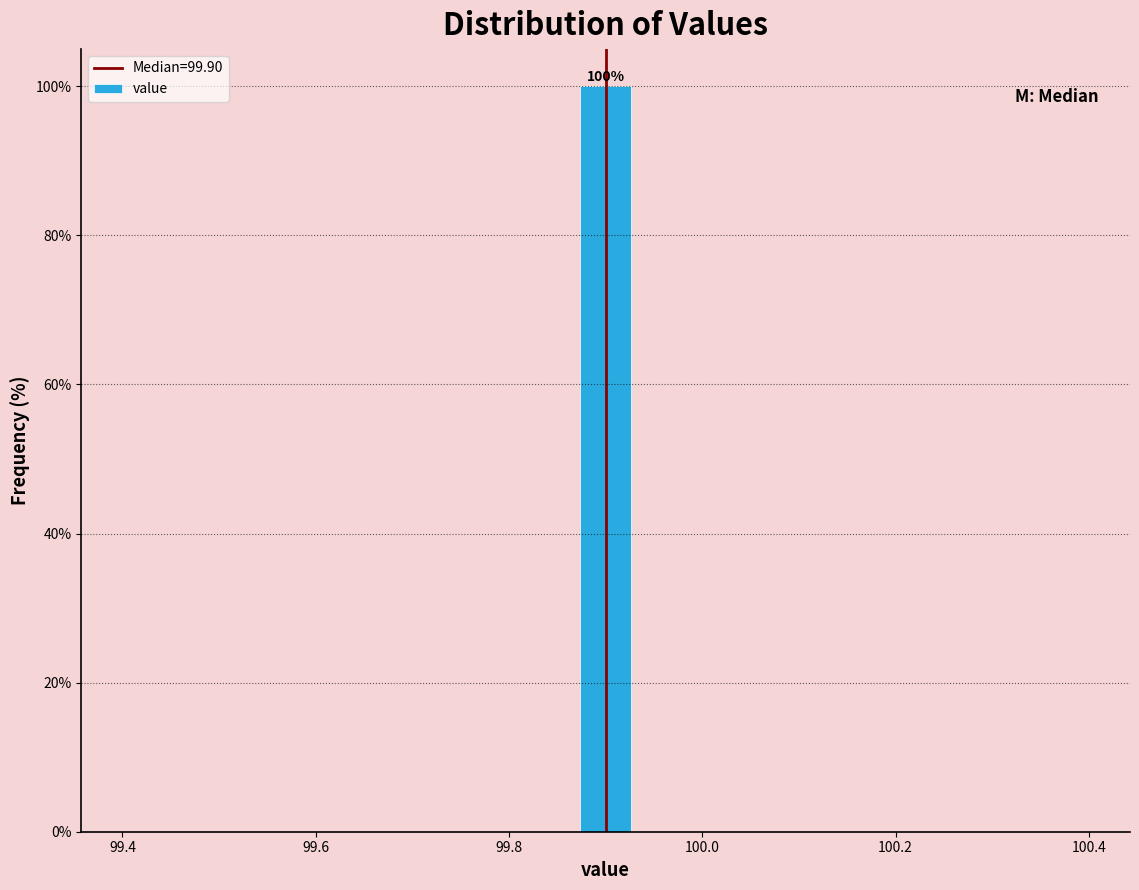

Read against the x-axis, roughly where is the centre of the tallest bar?

99.90